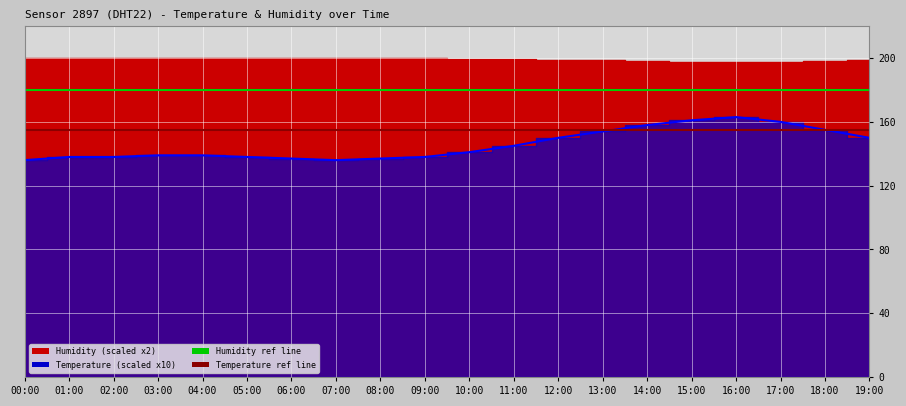

At which label is the value closest to 149?

12:00